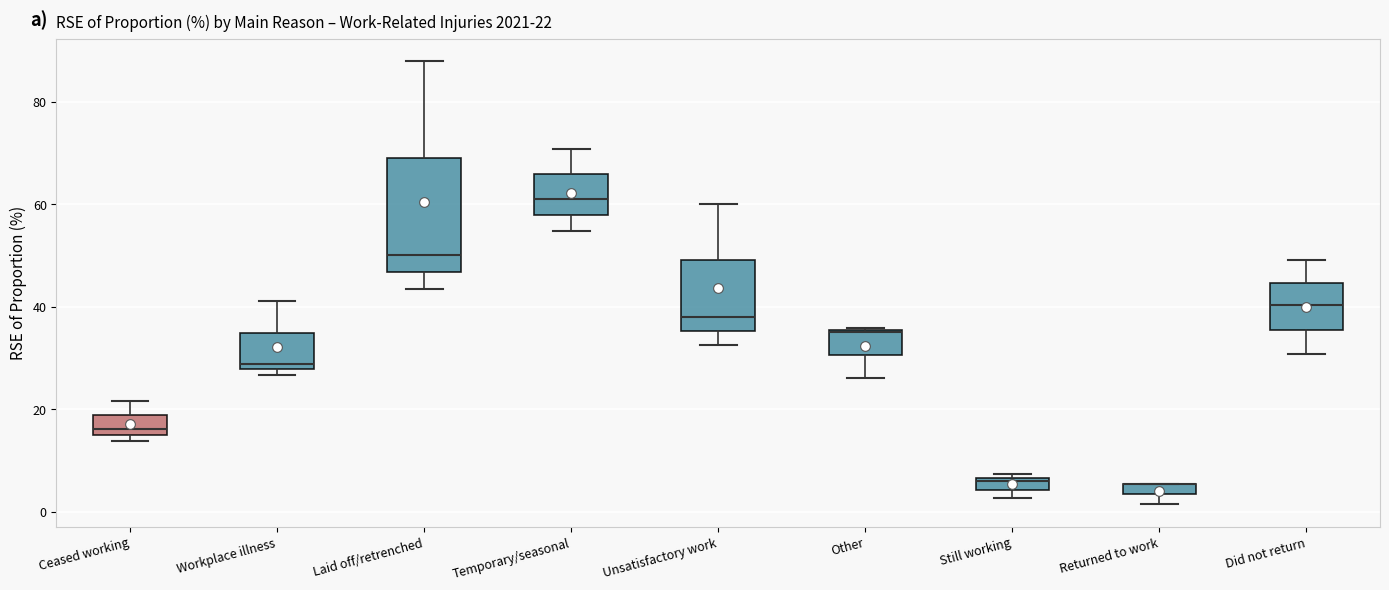

Which box is the tallest, from its lower edge to its upper edge?

Laid off/retrenched